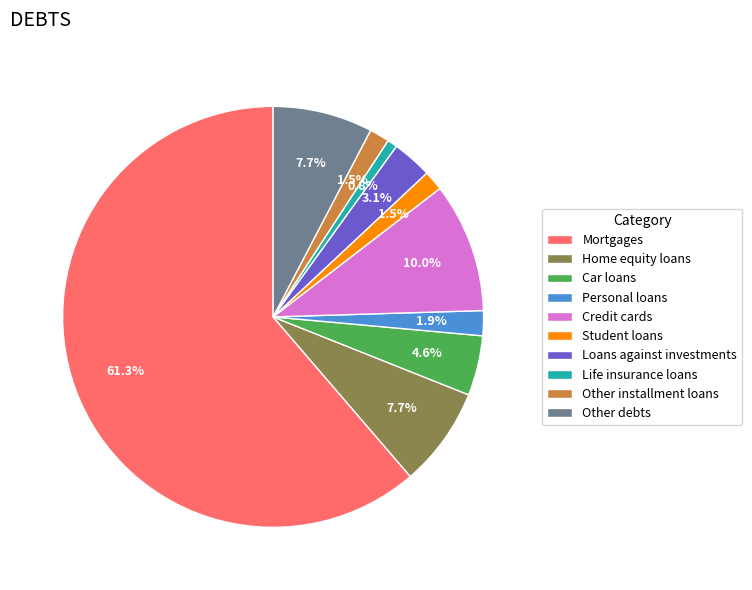

Which has a higher value, Life insurance loans or Car loans?

Car loans